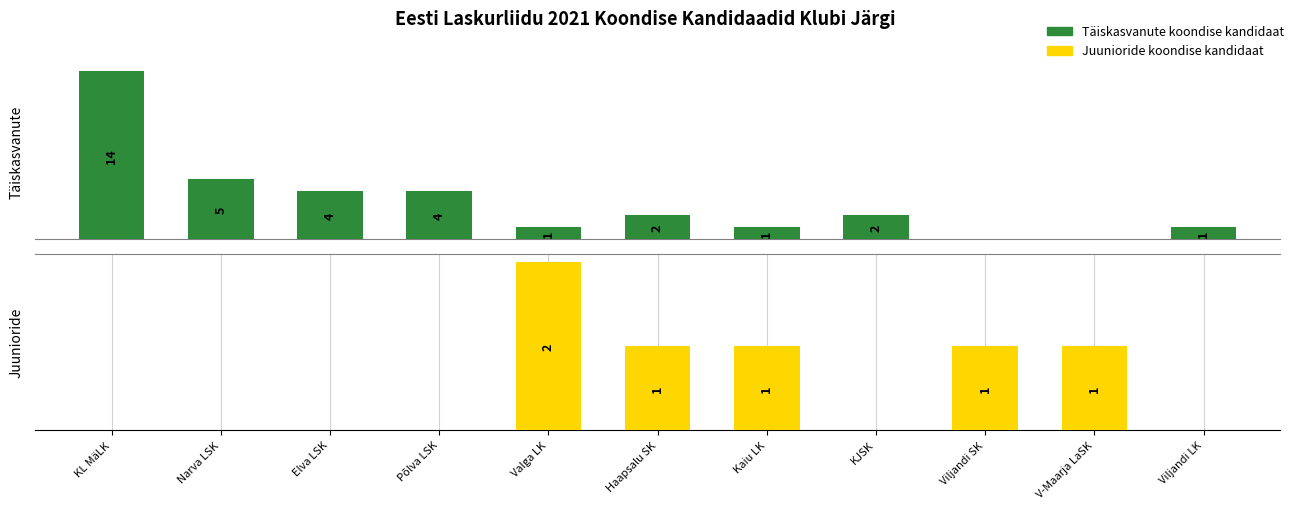

True or false: Eesti täiskasvanute koondise kandidaat has a value of 4 at Elva LSK.

True